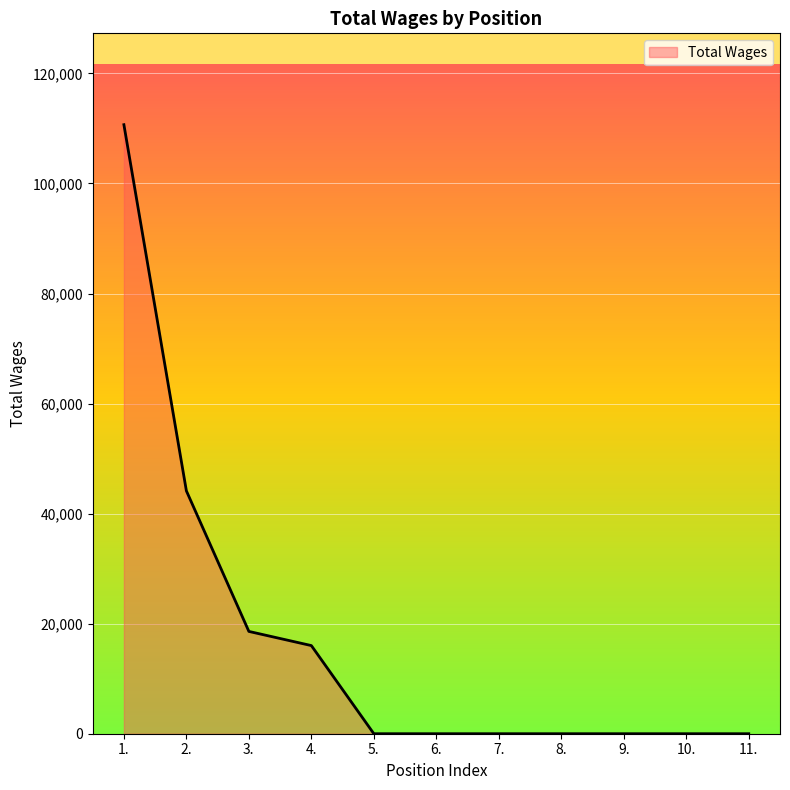

True or false: the data shows 0 at 10..

True